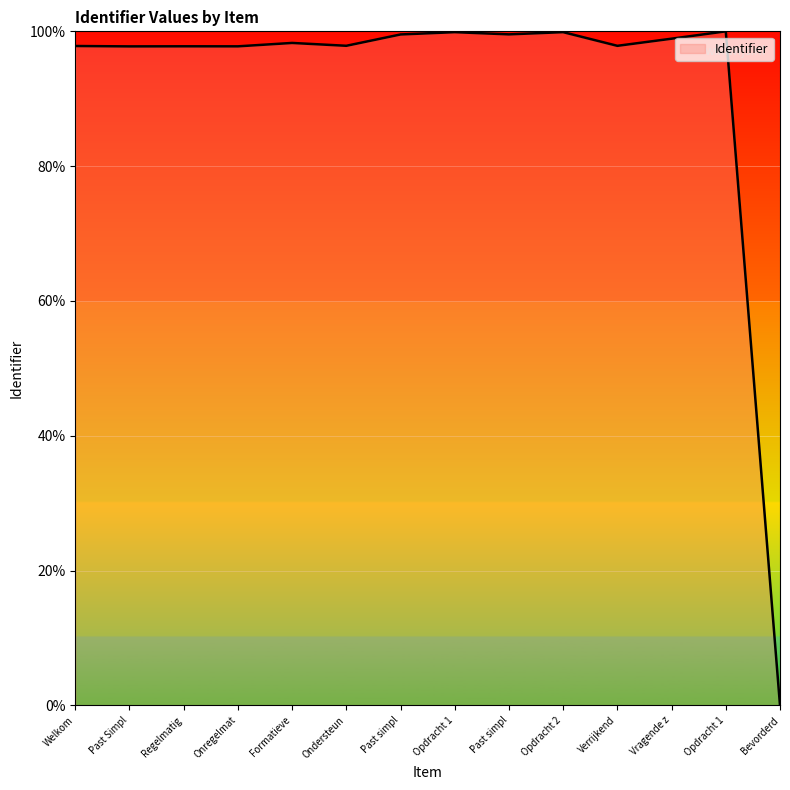

What is the sum of all values?

1282.9